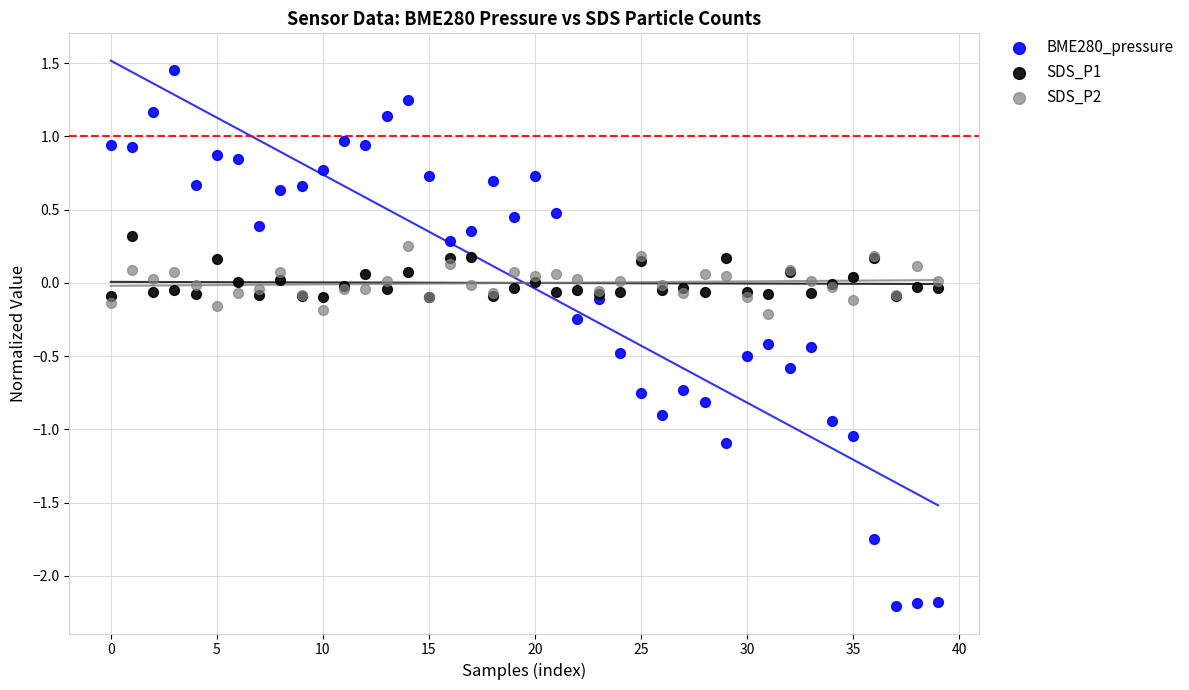

Which series reaches the maximum Y coordinate?

BME280_pressure